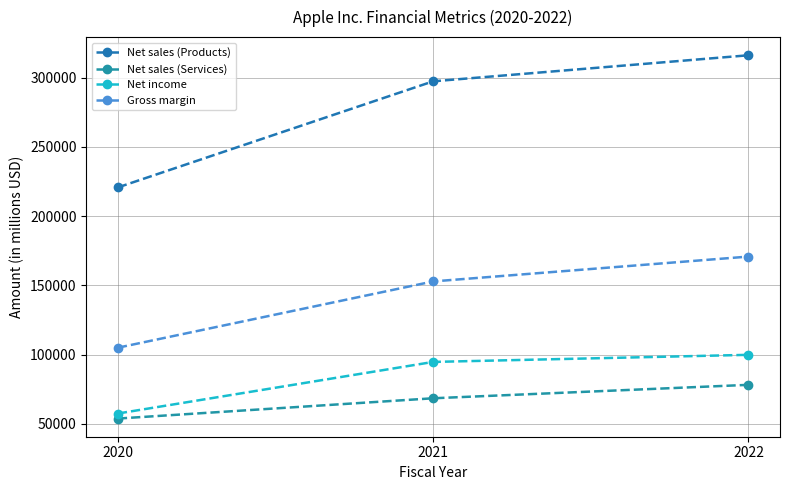

Count the number of data series in this chart.

4